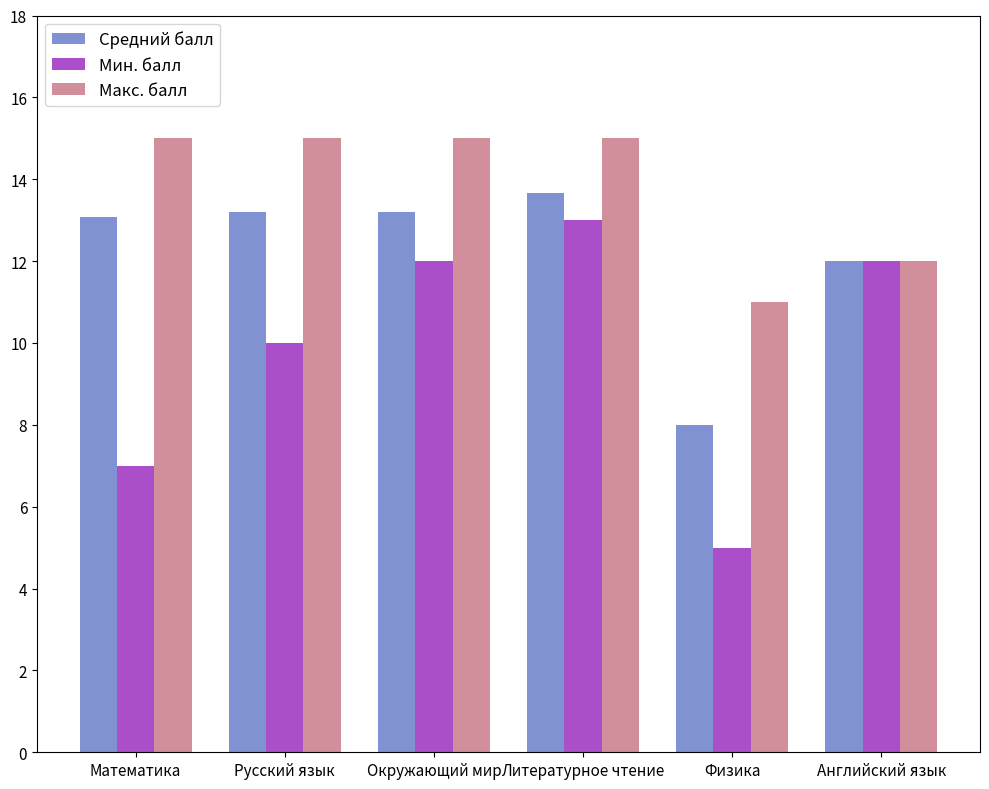

What is the label of the 2nd bar from the left?

Русский язык